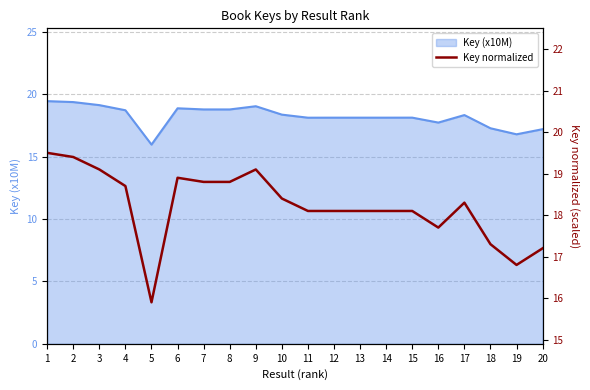

Is it true that the value at 5 is 15.9?

True